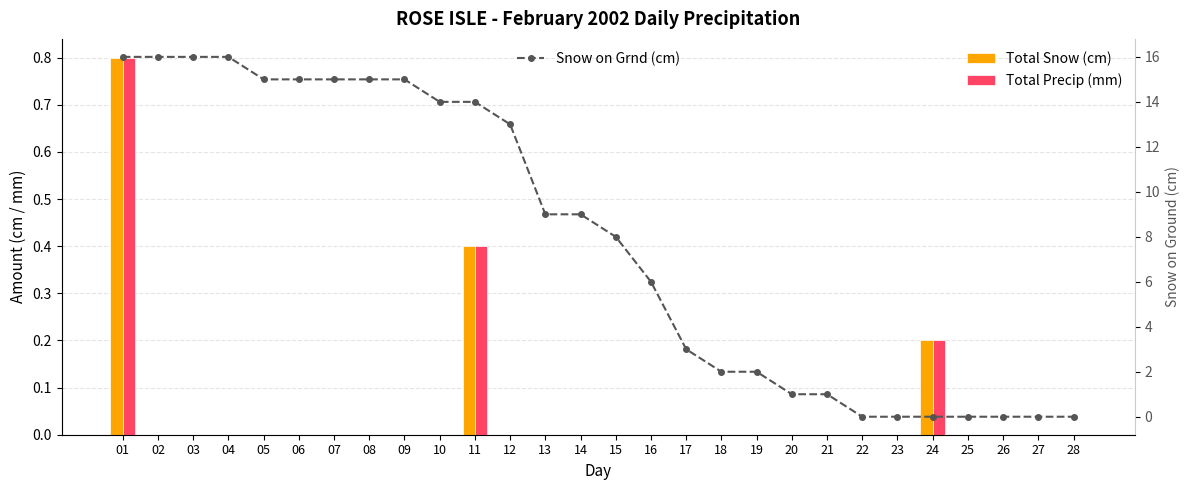

What is the average value of the Total Precip (mm) series?

0.1